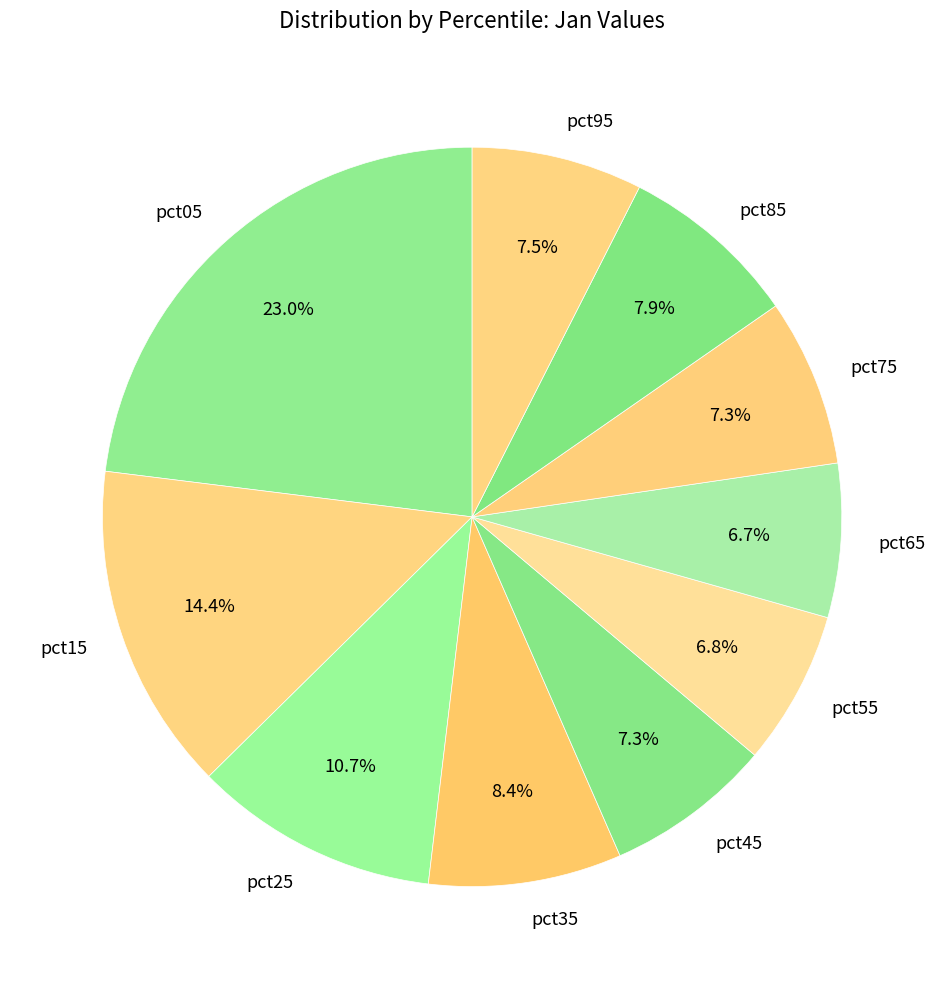

Does any single category account for the majority?

No